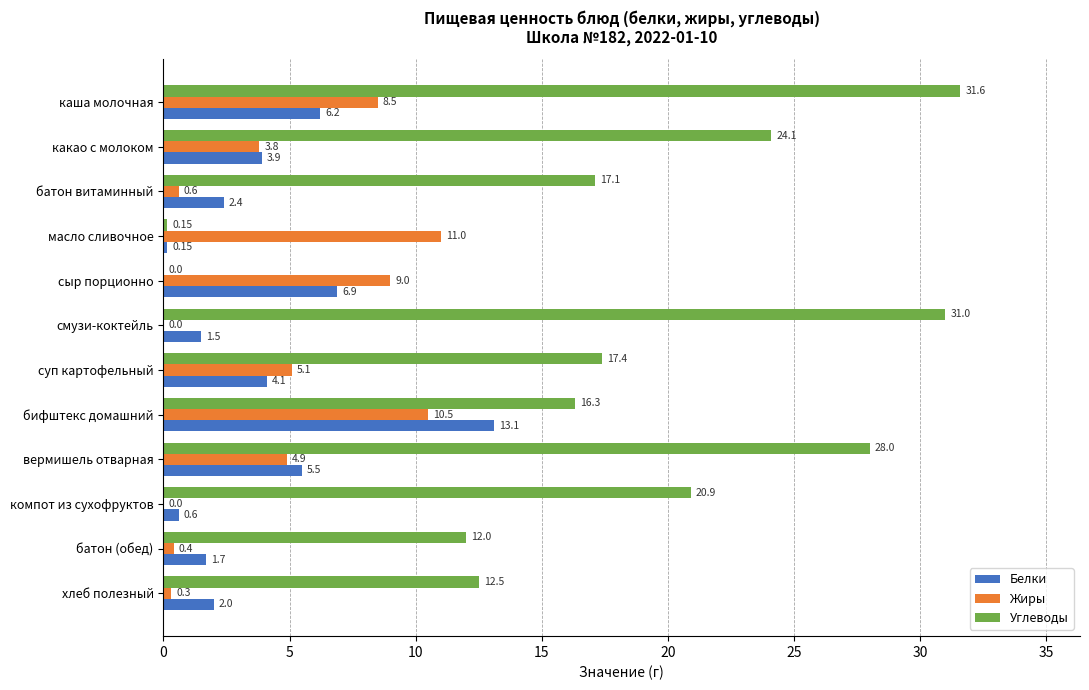

Which series changed the most between батон витаминный and батон (обед)?

Углеводы